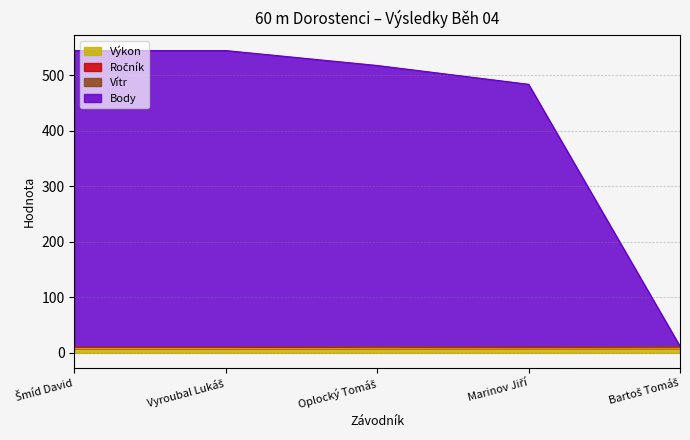

What is the greatest value displayed?

544.6